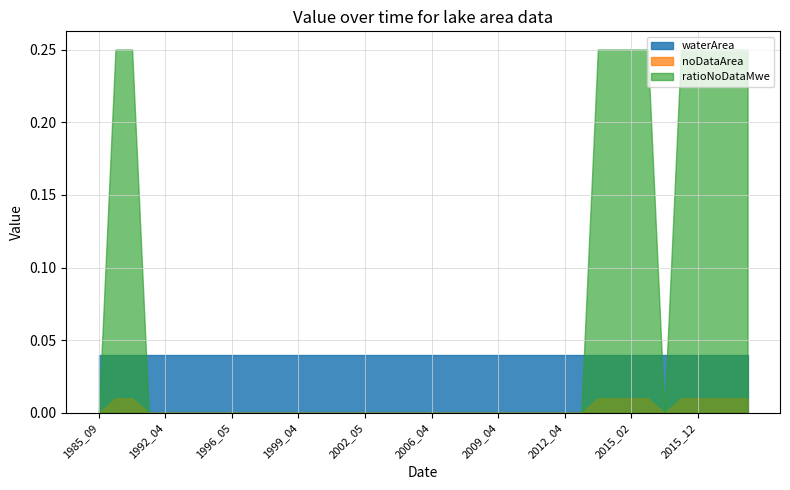

How many intersections are there between ratioNoDataMwe and waterArea?

5